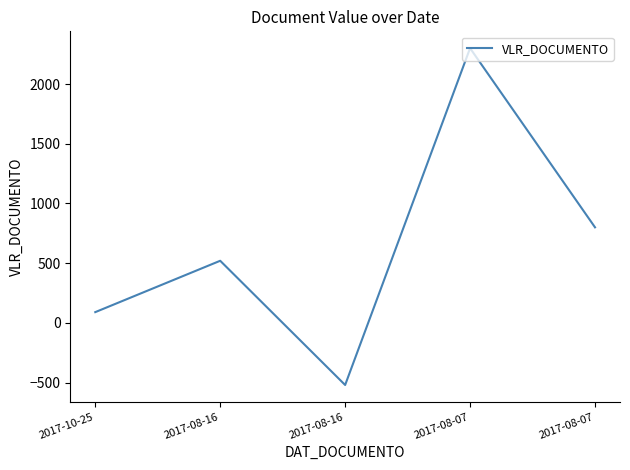

How many values are below 520?

2